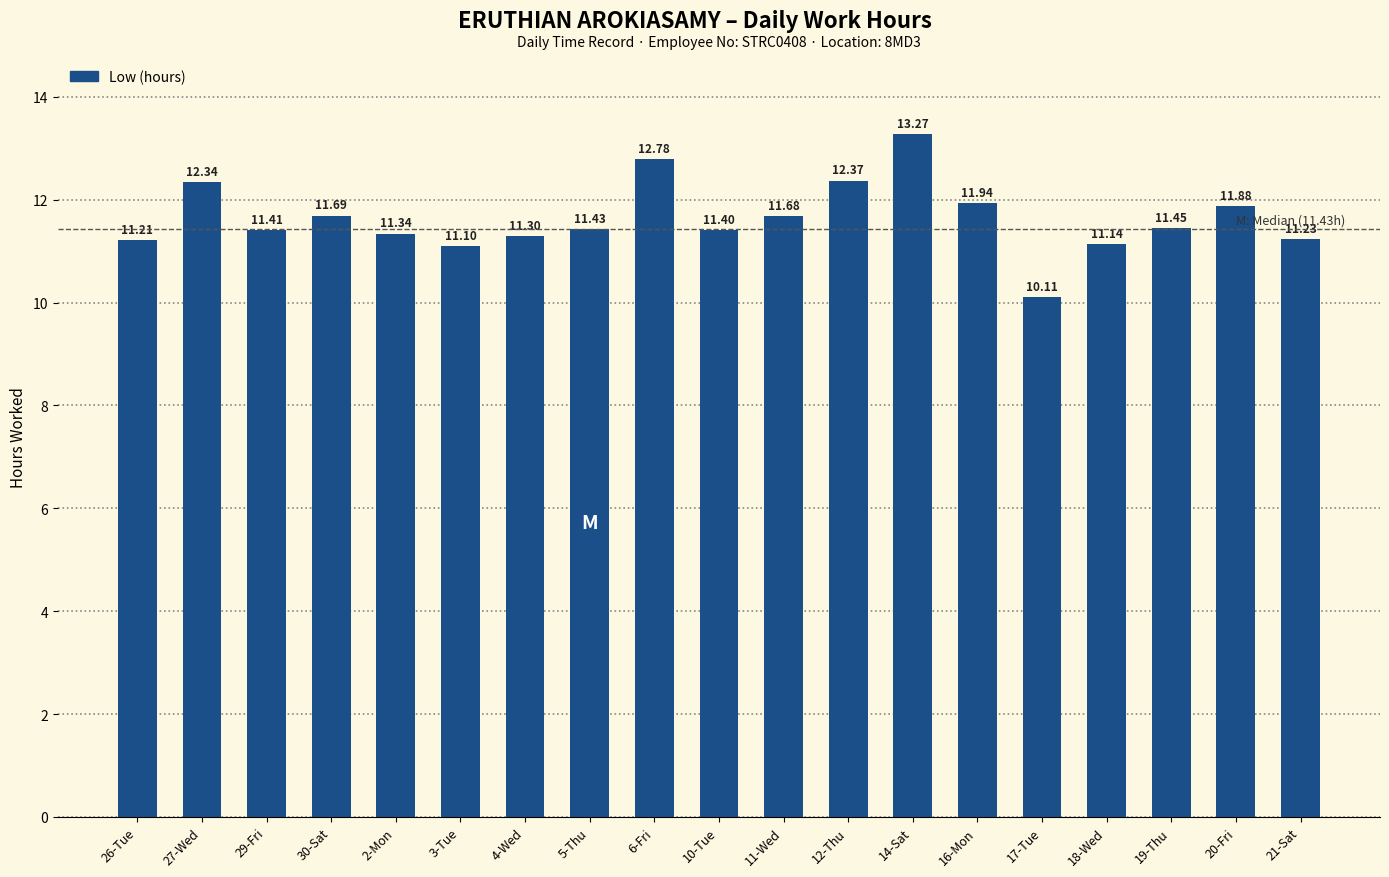

What is the approximate value at 20-Fri?

11.9